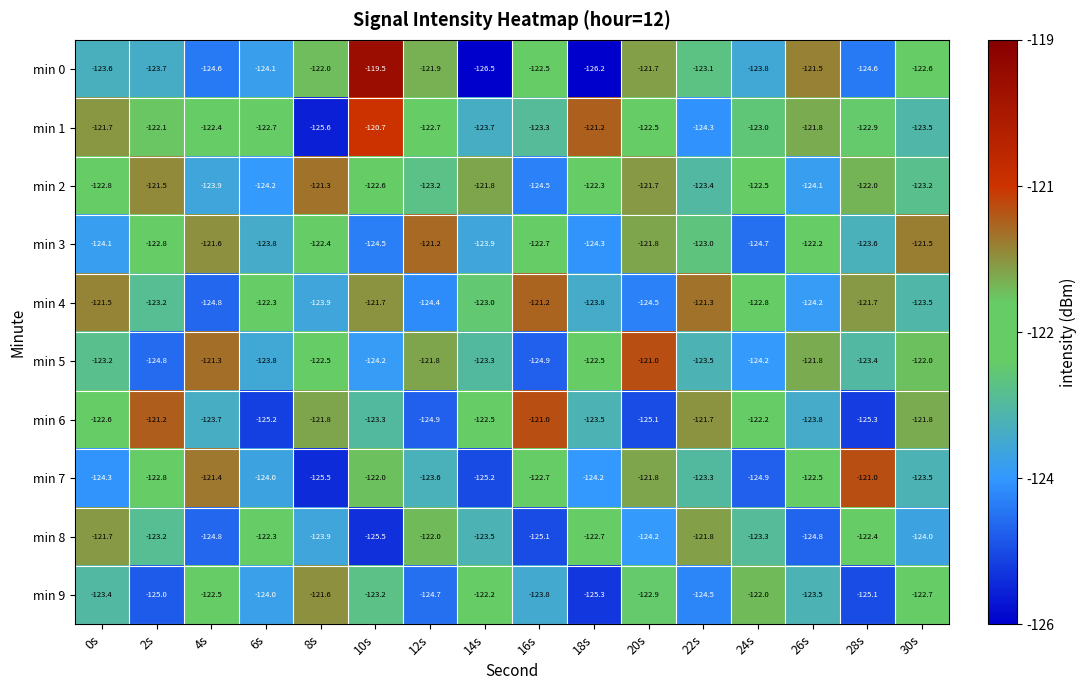

Which series has the largest total across all categories?

min 1